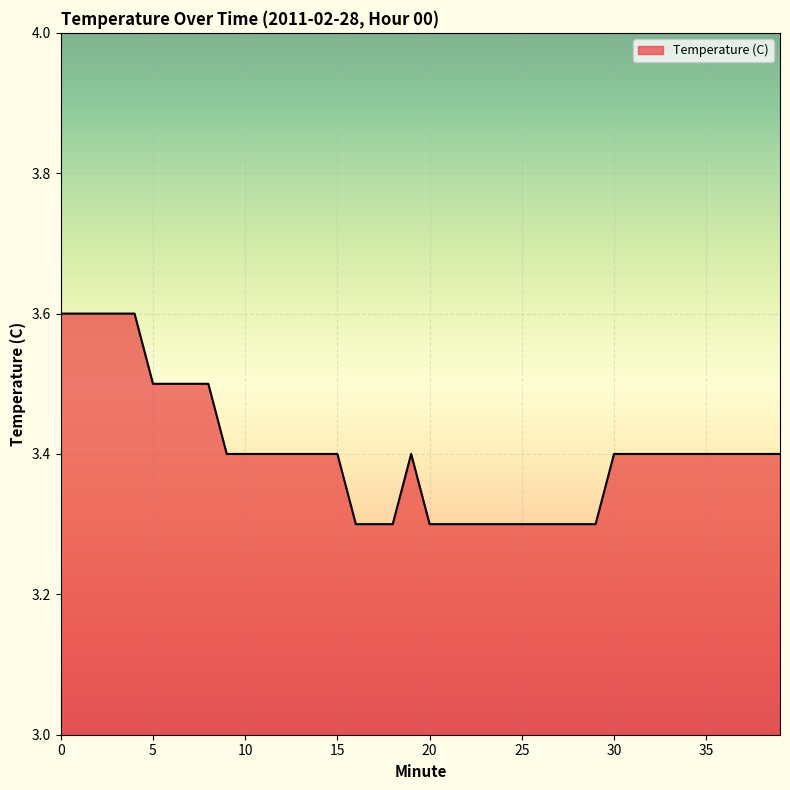

True or false: the data shows 1.0 at 24.

False